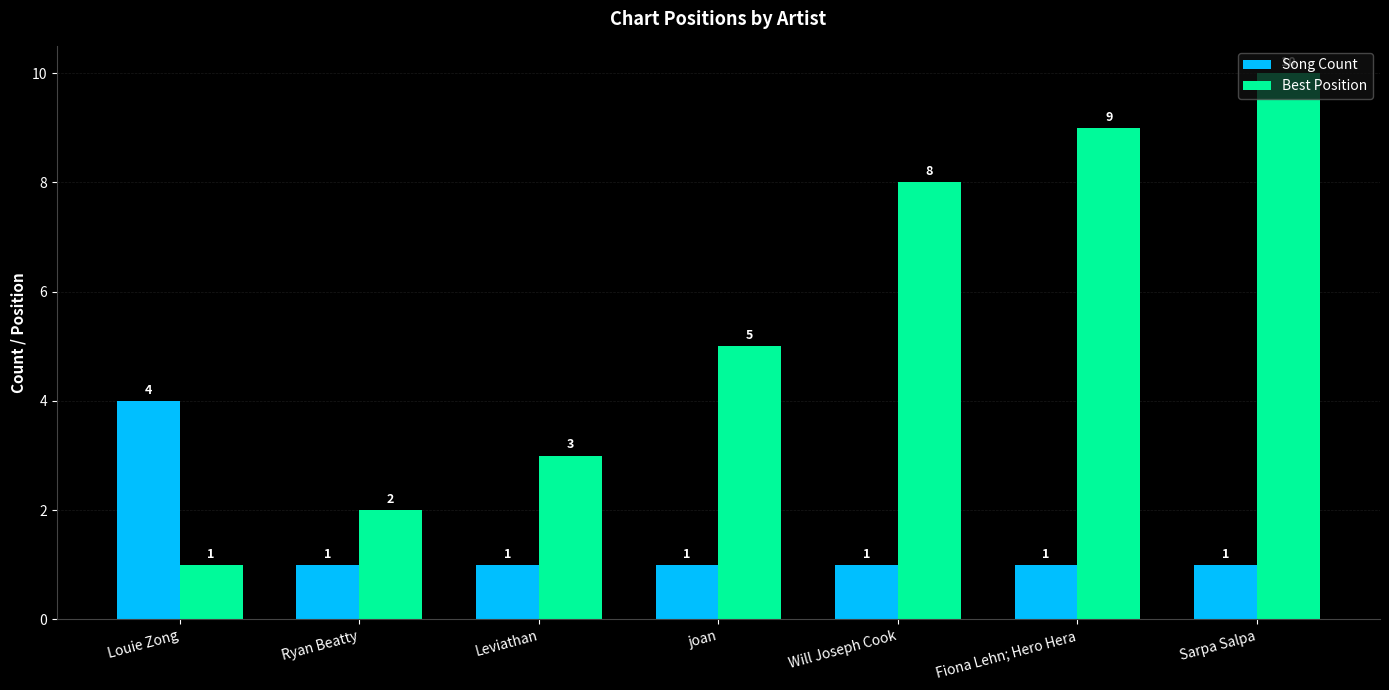

At Fiona Lehn; Hero Hera, list the series in order from largest to smallest.

Best Position, Song Count